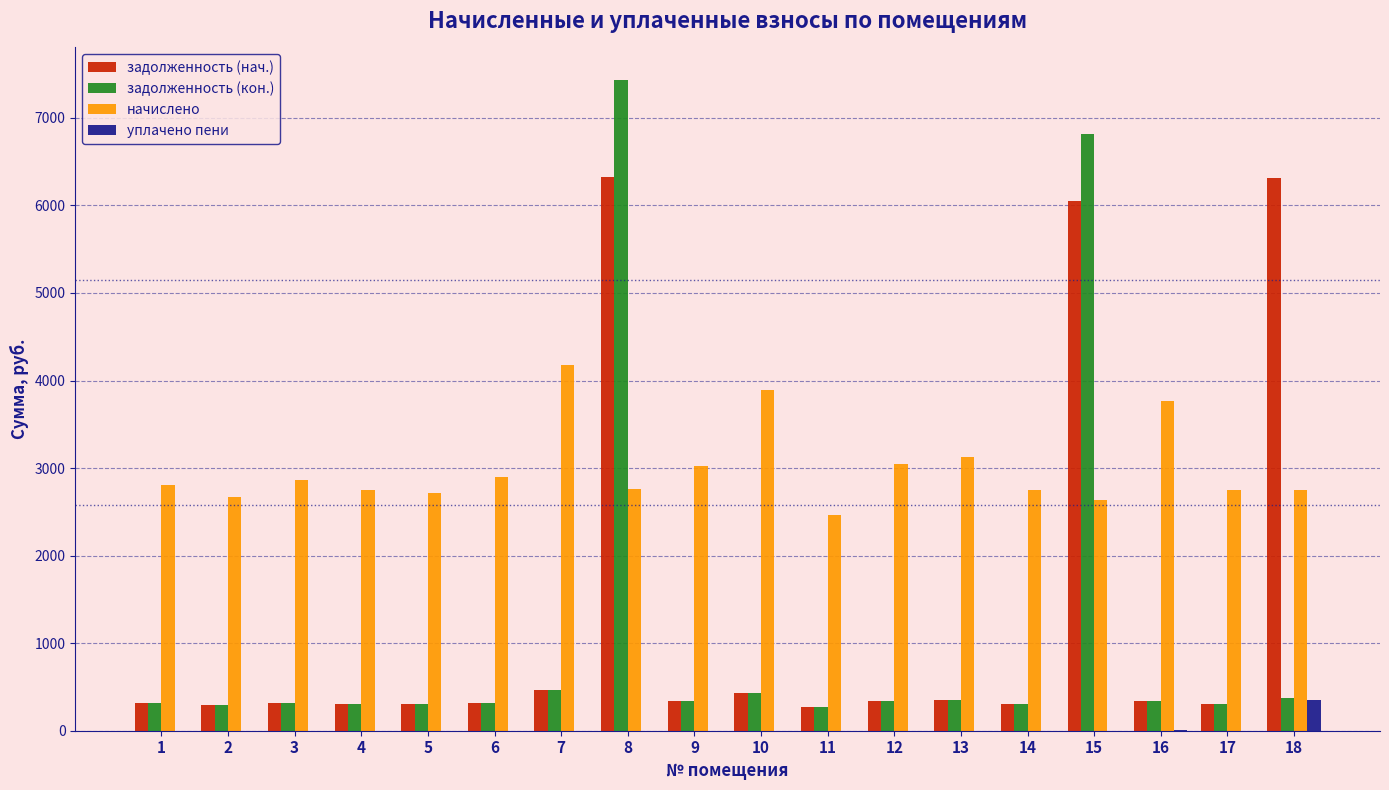

Which series has the largest total across all categories?

начислено